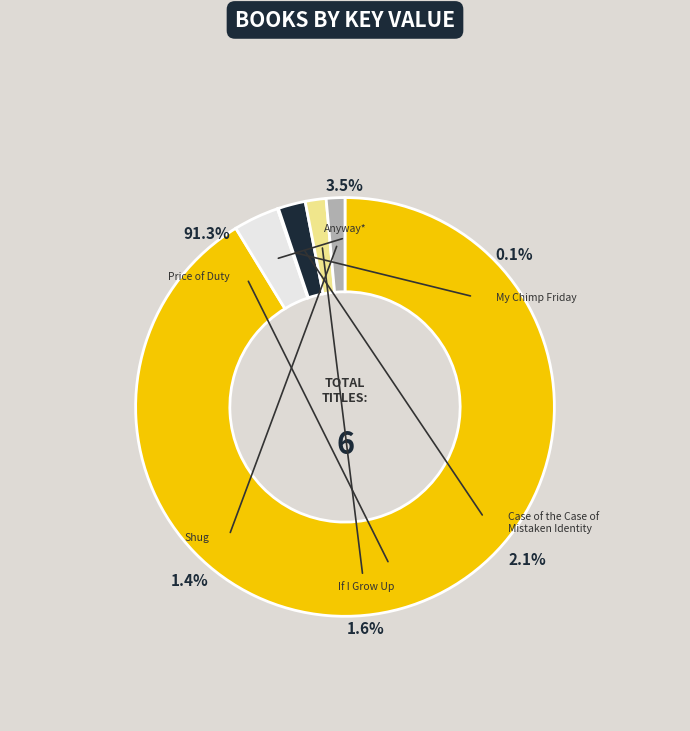

Which slice represents more than half of the pie?

Price of Duty